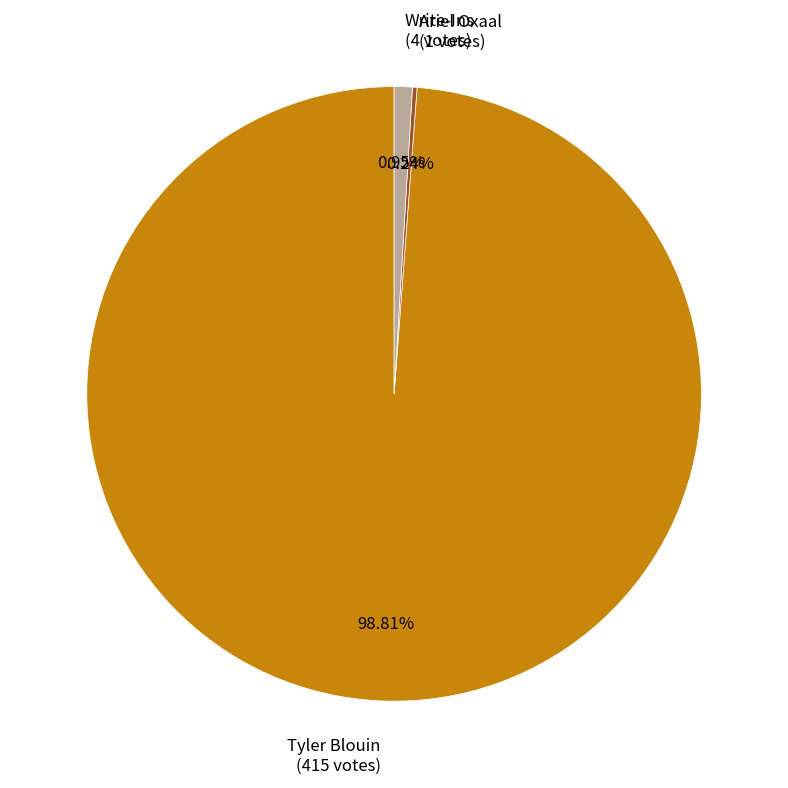

Which slice is the largest?

Tyler Blouin